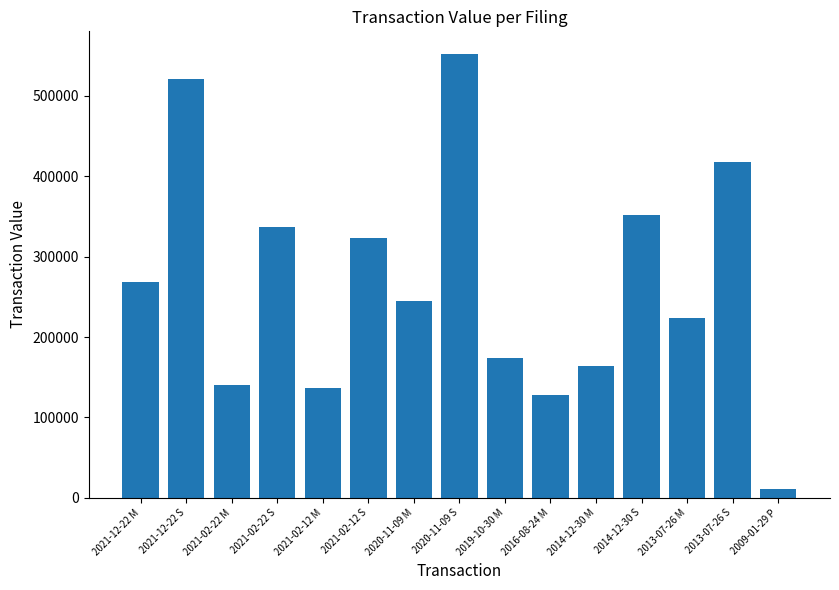

Reading left to right, list all the values displayed in this chart.

2021-12-22 M=268054	2021-12-22 S=521070	2021-02-22 M=140817	2021-02-22 S=337158	2021-02-12 M=137034	2021-02-12 S=323656	2020-11-09 M=244313	2020-11-09 S=552669	2019-10-30 M=174475	2016-08-24 M=127925	2014-12-30 M=164257	2014-12-30 S=351858	2013-07-26 M=224265	2013-07-26 S=417320	2009-01-29 P=10777